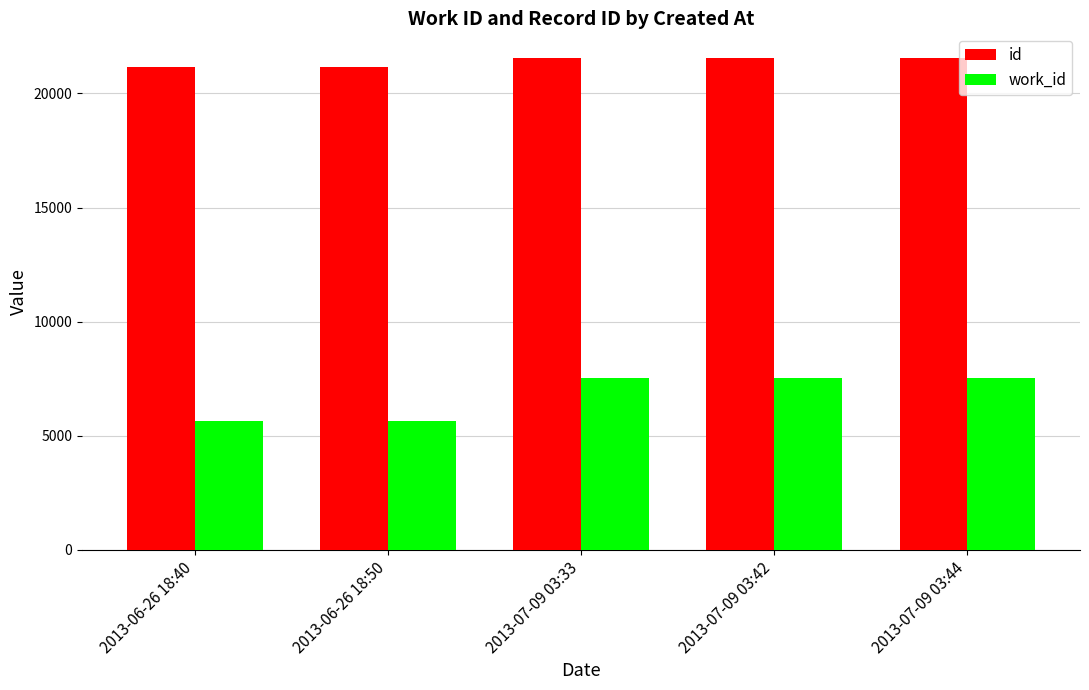

Between 2013-06-26 18:40 and 2013-07-09 03:42, which series saw the biggest shift?

work_id